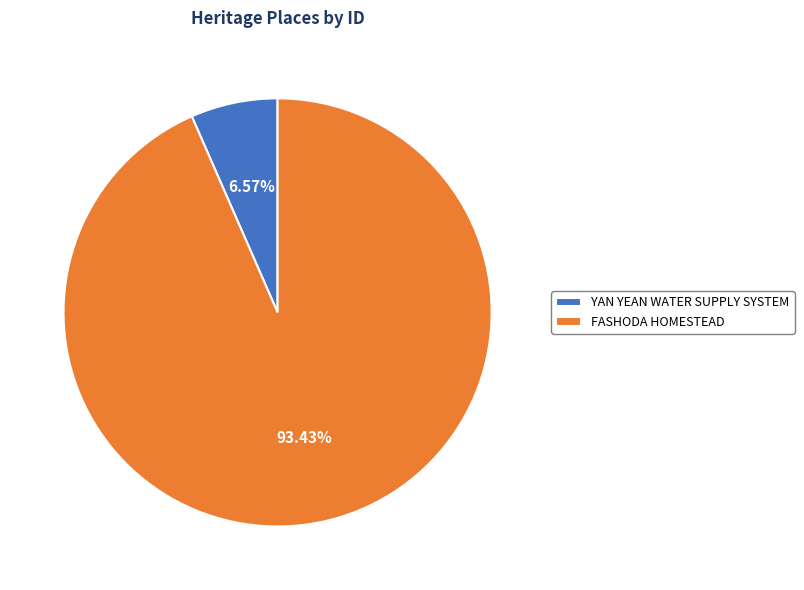

Approximately how many times larger is the value at YAN YEAN WATER SUPPLY SYSTEM compared to FASHODA HOMESTEAD?

0.1